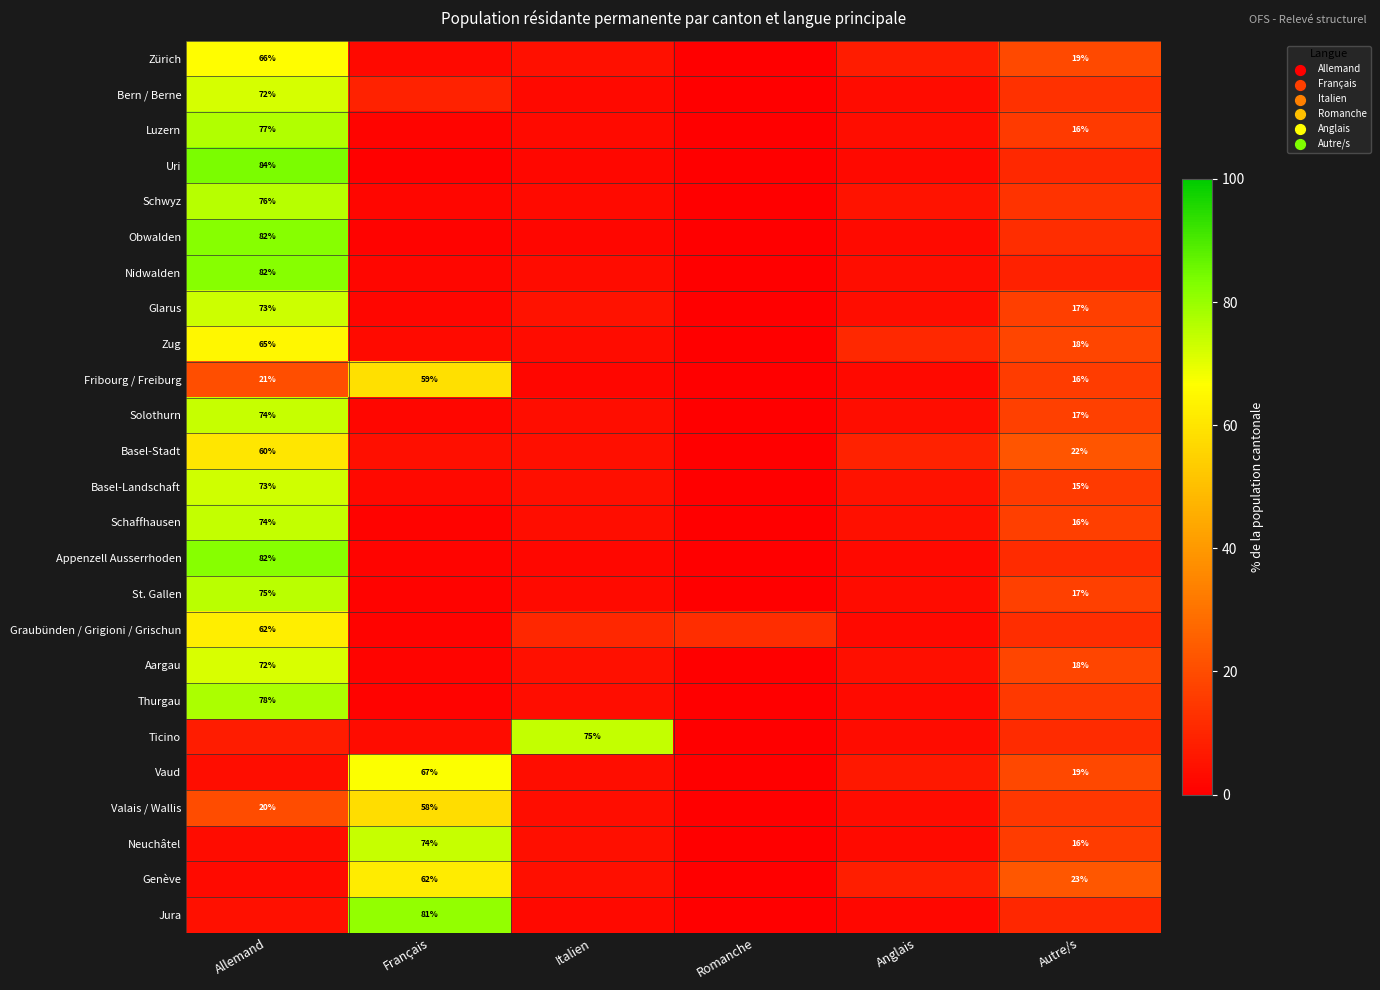

How many distinct data groups are displayed?

25